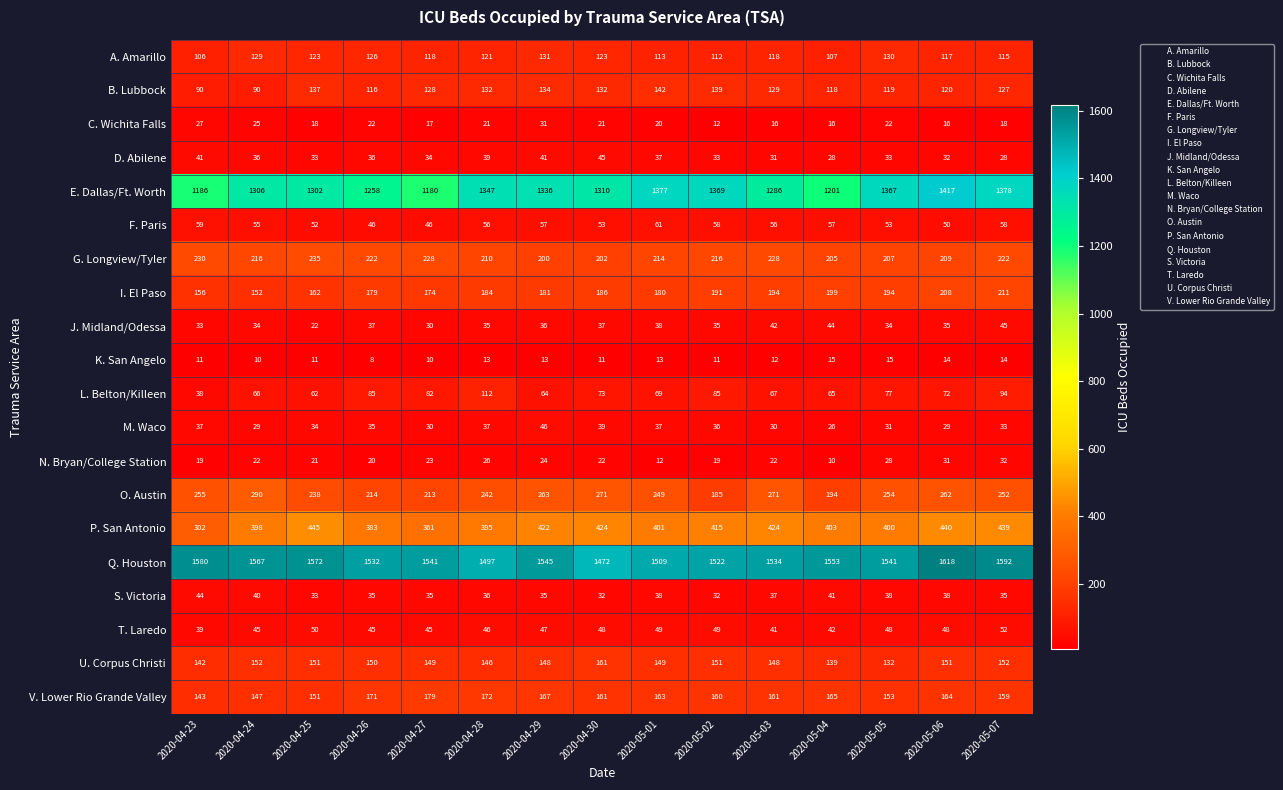

What is the approximate value of G. Longview/Tyler at 2020-04-26, to the nearest 10?

220